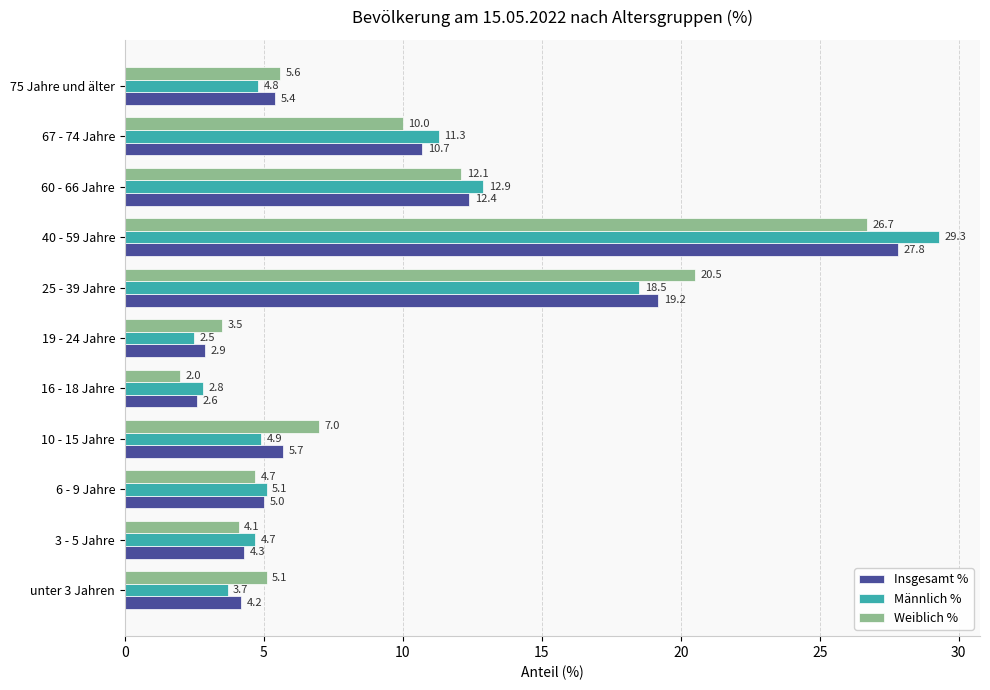

What is the difference between the highest and lowest values at 6 - 9 Jahre?

0.4